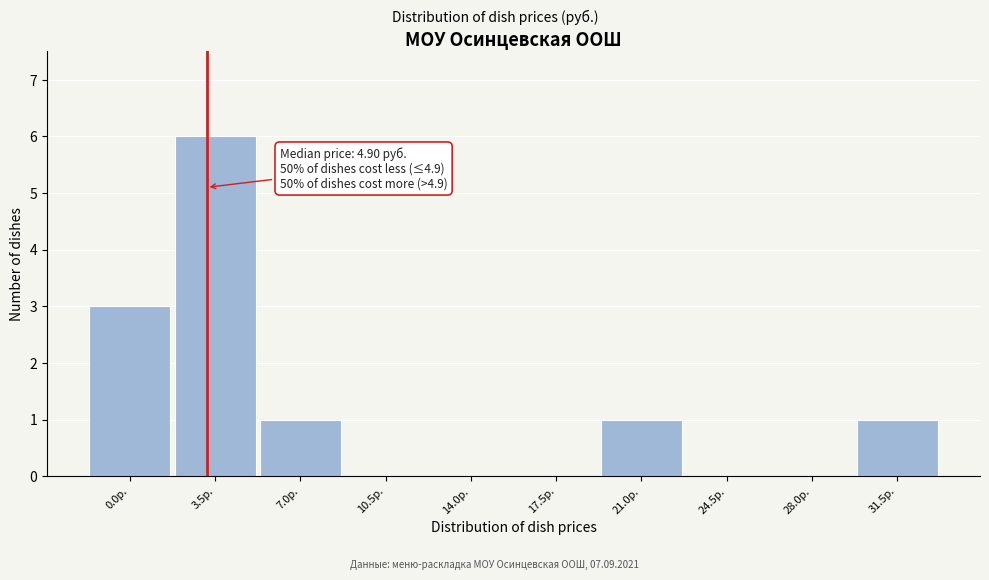

Reading left to right, extract all data points from this chart.

0.0р.=3	3.5р.=6	7.0р.=1	10.5р.=0	14.0р.=0	17.5р.=0	21.0р.=1	24.5р.=0	28.0р.=0	31.5р.=1